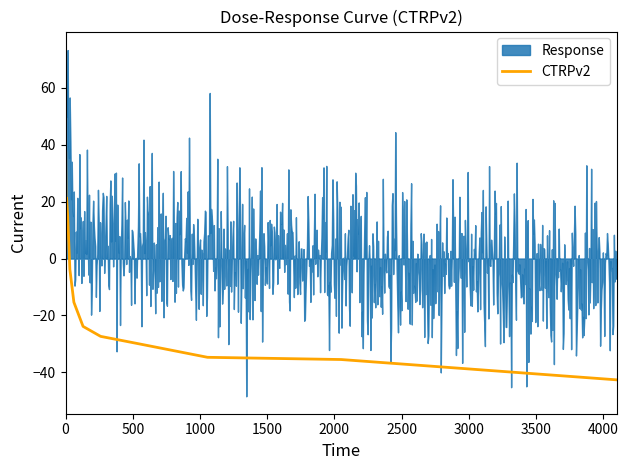

How many values are below zero?

8